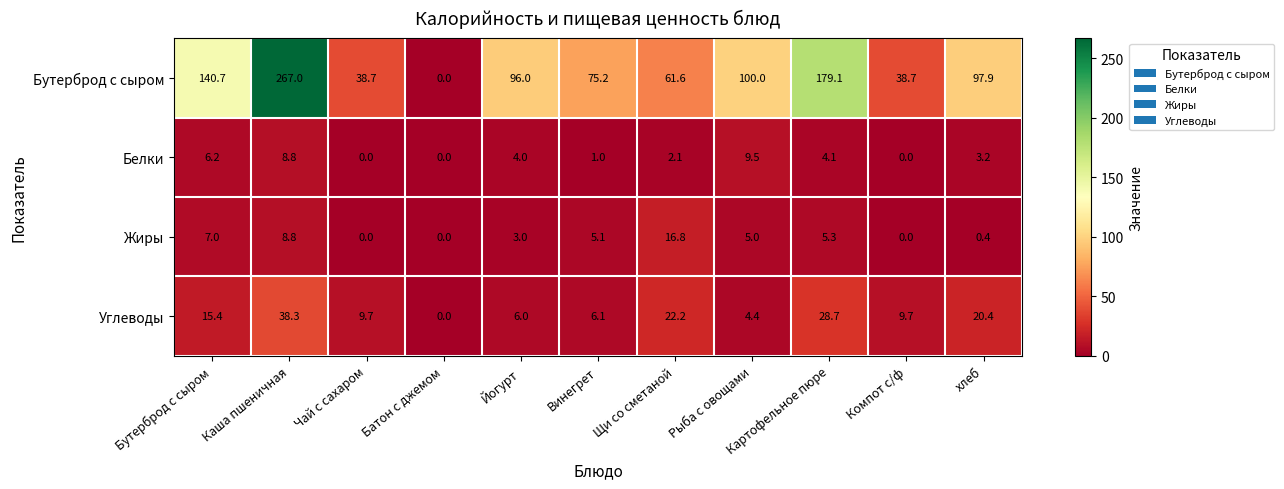

Rank the series at Картофельное пюре from lowest to highest value.

Белки, Жиры, Углеводы, Бутерброд с сыром